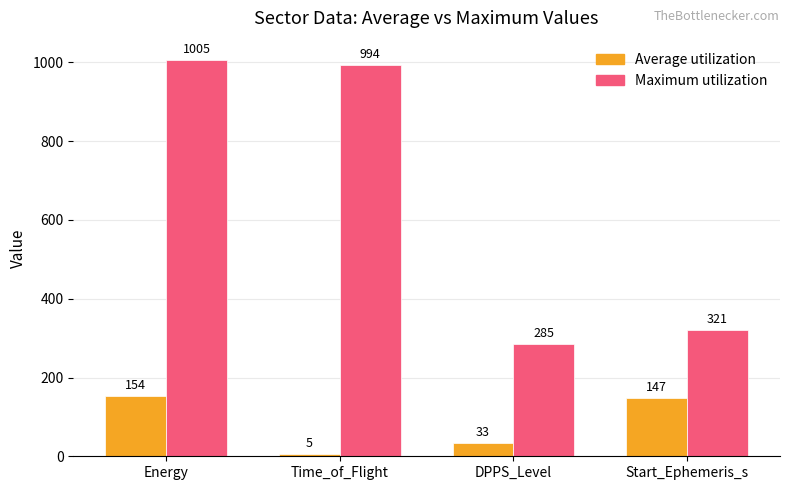

Reading right to left, list all the values displayed in this chart.

Average utilization: Start_Ephemeris_s=147	DPPS_Level=33	Time_of_Flight=5	Energy=154
Maximum utilization: Start_Ephemeris_s=321	DPPS_Level=285	Time_of_Flight=994	Energy=1005